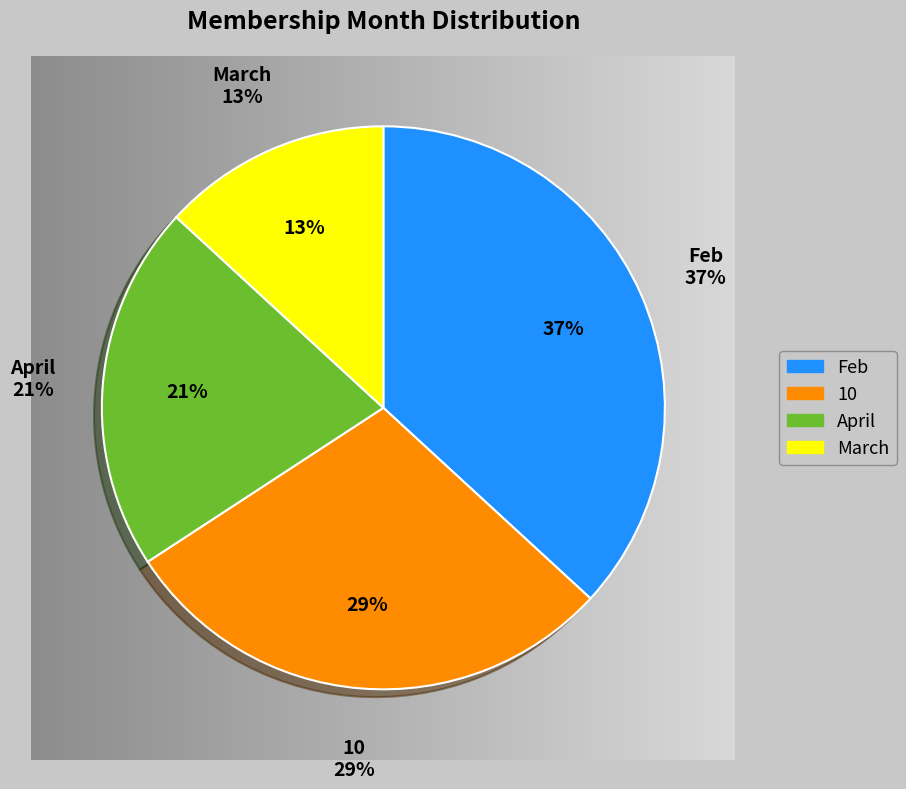

Does March represent more than half of the total?

No